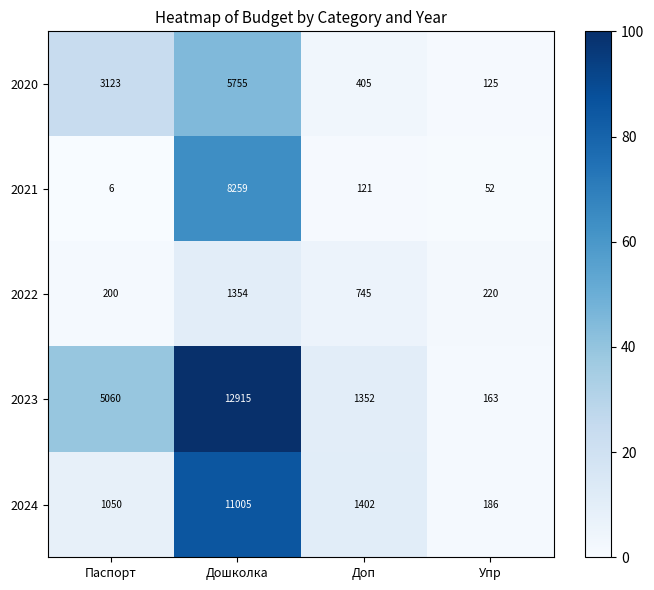

Rank the series by their maximum value, from lowest to highest.

2022, 2020, 2021, 2024, 2023